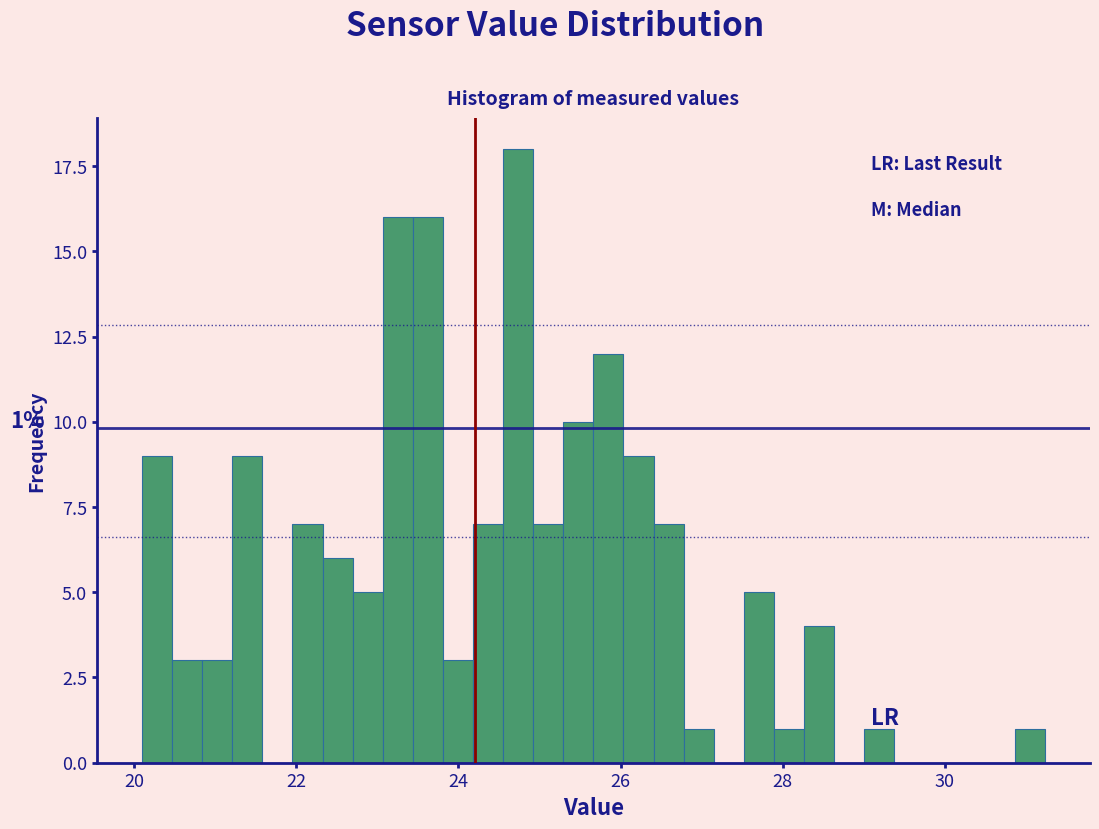

Around what value on the x-axis is the tallest bar? Give the approximate position of its centre, as read against the axis.

24.8